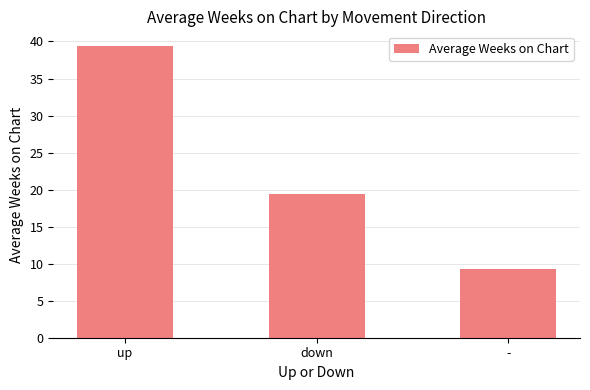

What is the value of the 3rd bar from the left?

9.3